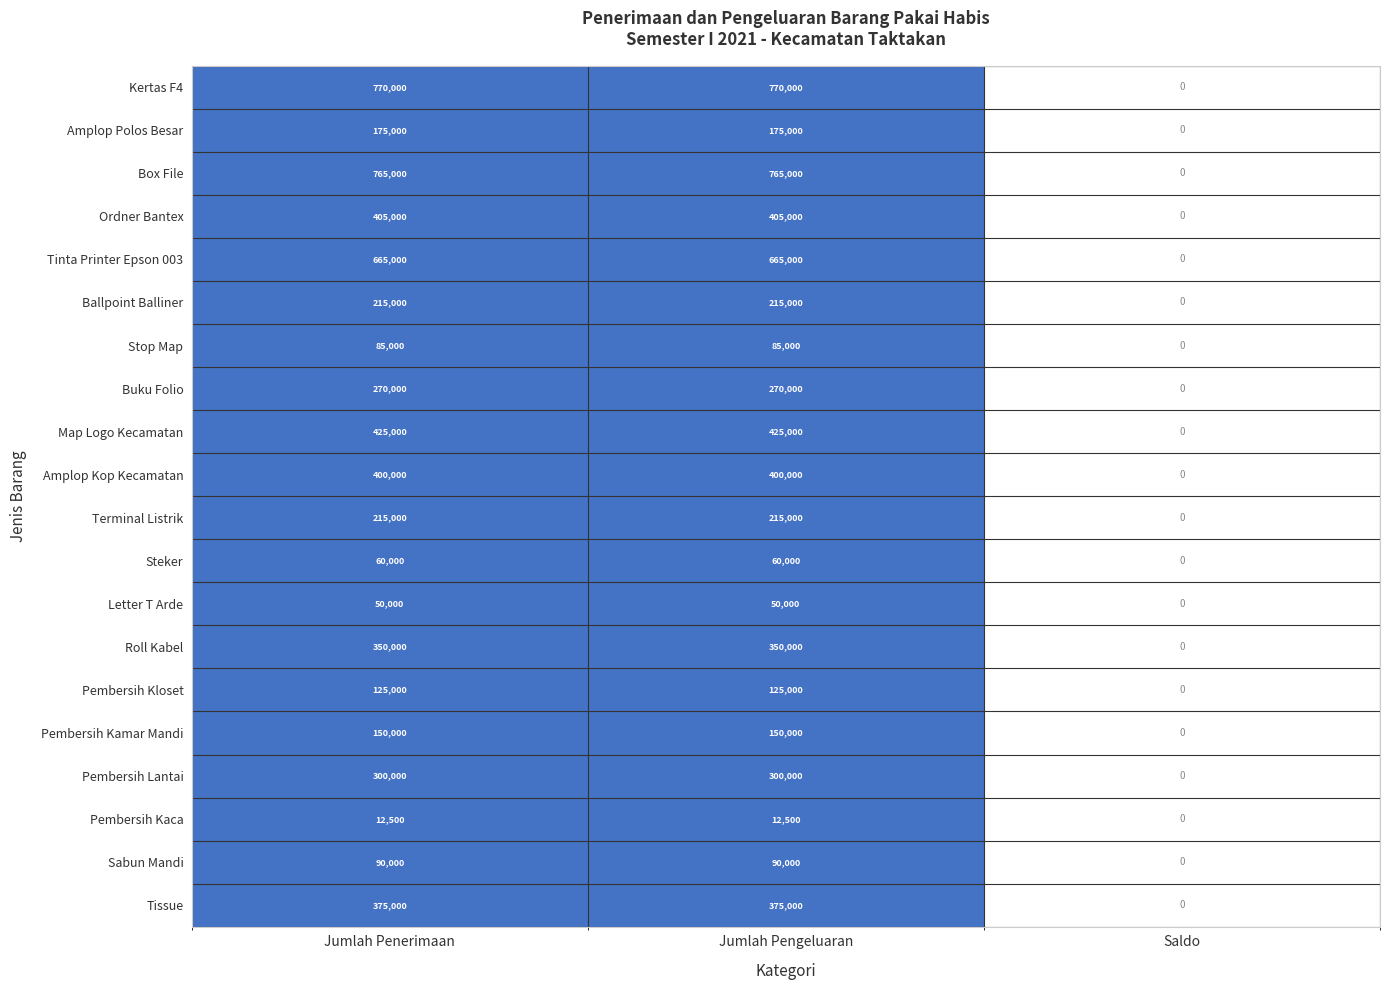

How many Amplop Kop Kecamatan values are between 0 and 400000?

3